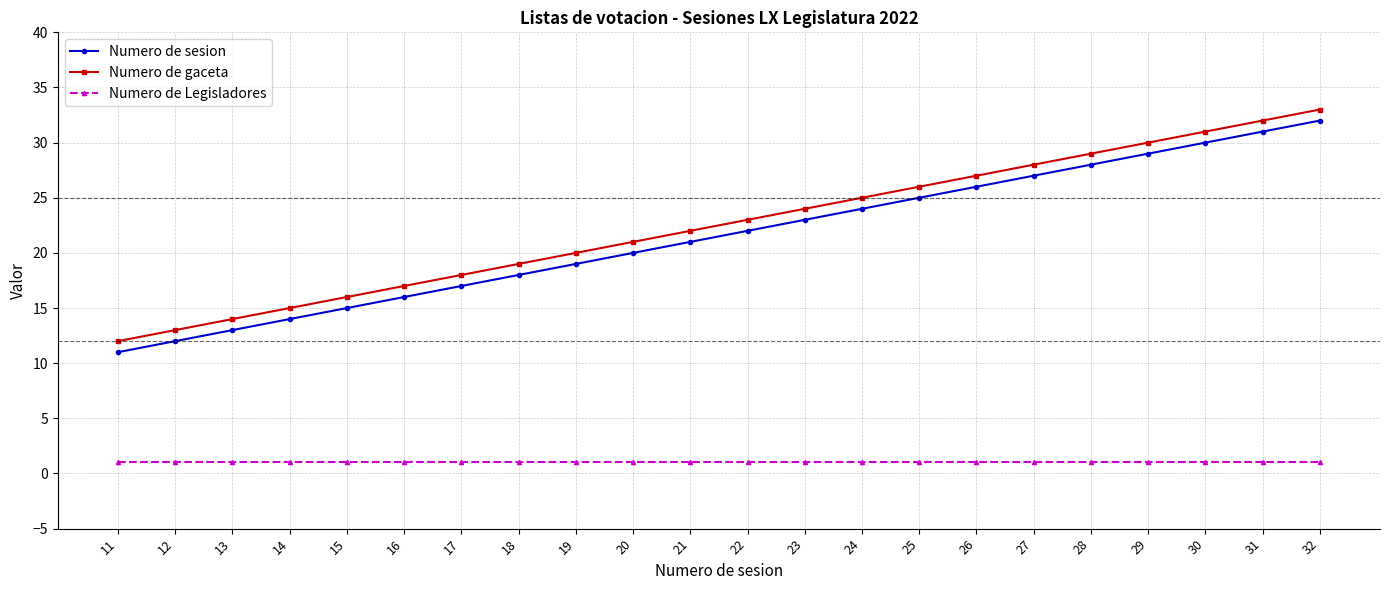

True or false: Numero de gaceta and Numero de Legisladores intersect in this chart.

False